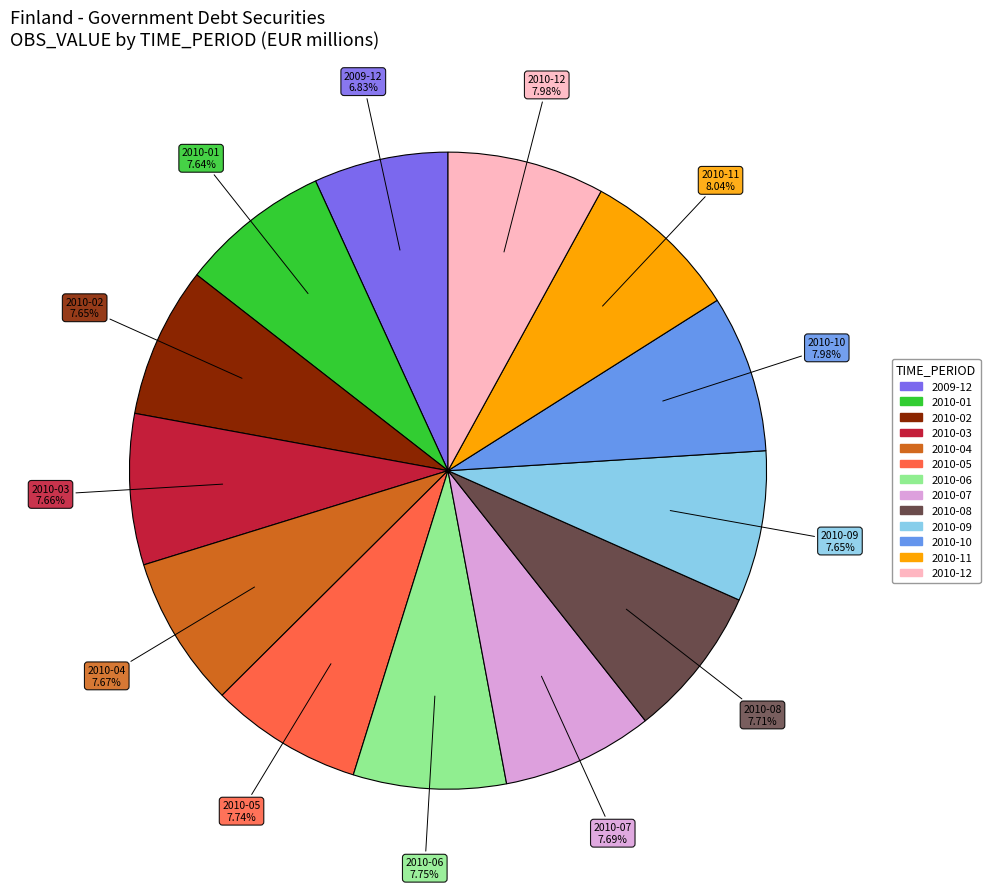

What percentage is NOT represented by 2010-06?

92.2%